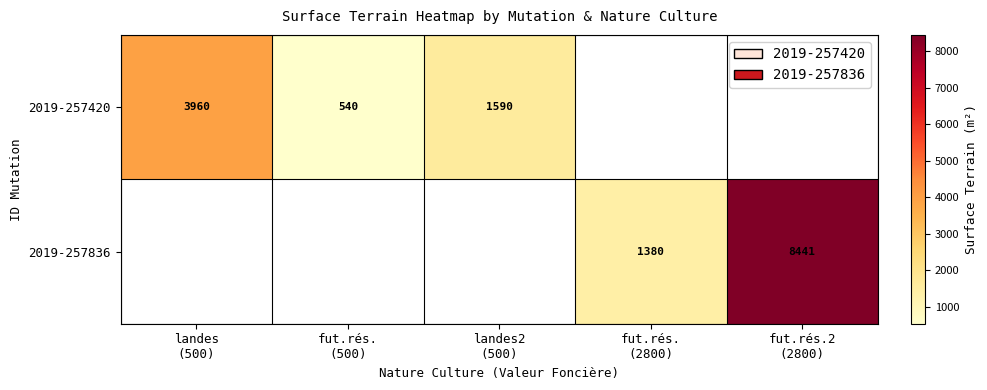

The 2019-257836 series shows 14280.9 at fut.rés.2 (2800). True or false?

False